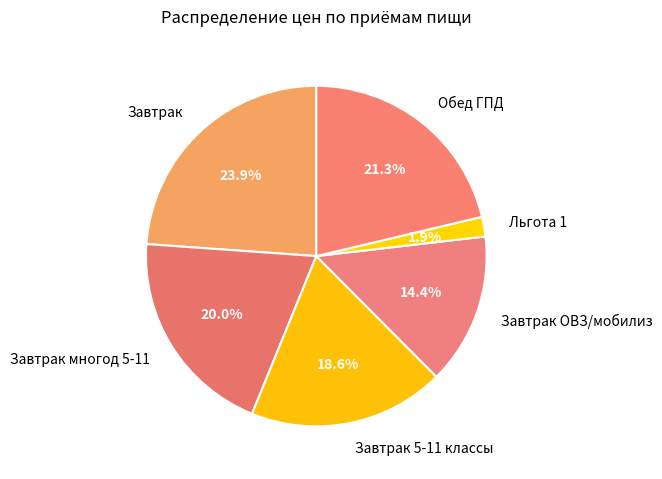

What percentage is the Льгота 1 slice, to the nearest percent?

2%